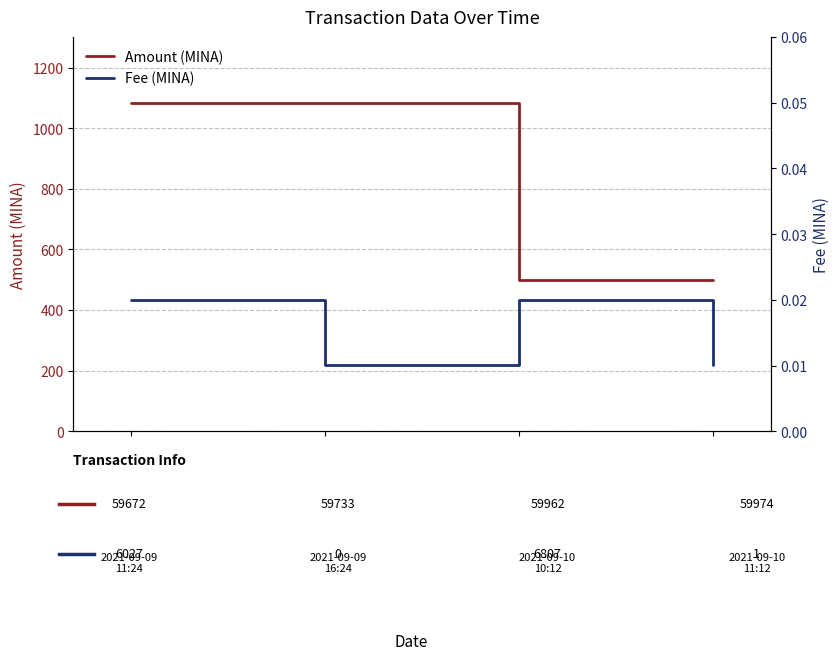

True or false: Amount (MINA) has a value of 499.0 at 0.4.

True